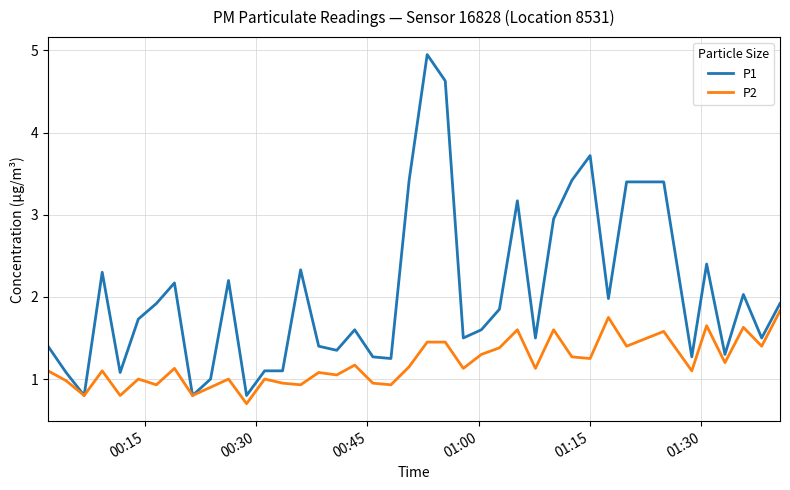

Which series has the largest range (max minus min)?

P1